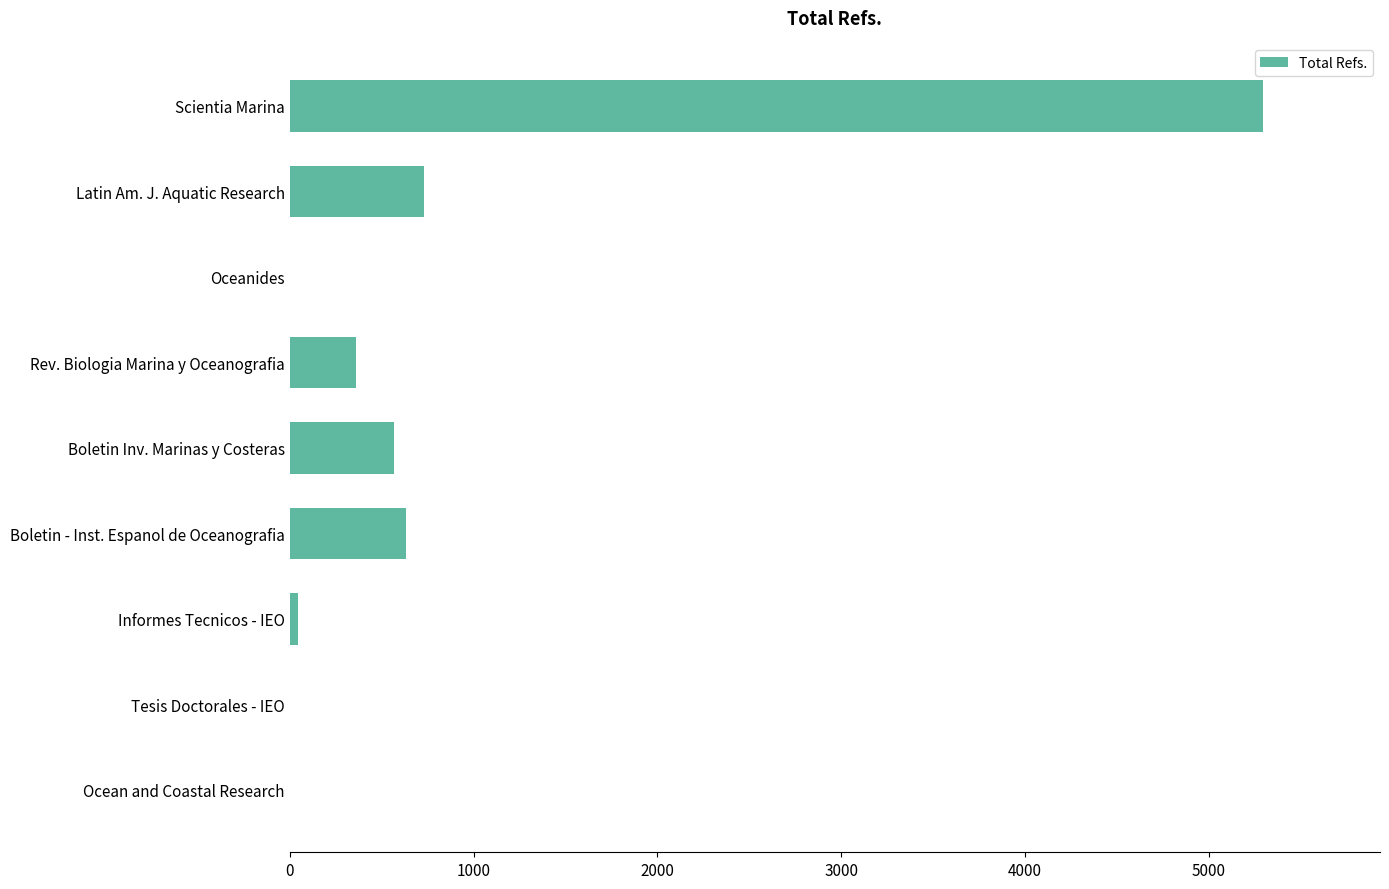

What is the maximum value shown in the chart?

5296